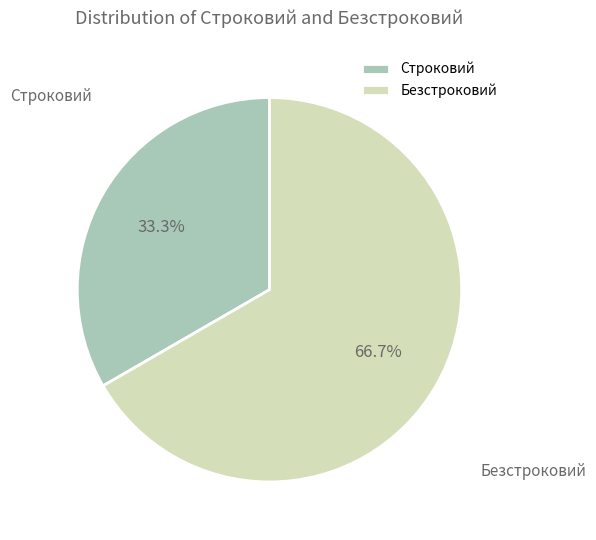

What is the total percentage of Строковий and Безстроковий?

100.0%